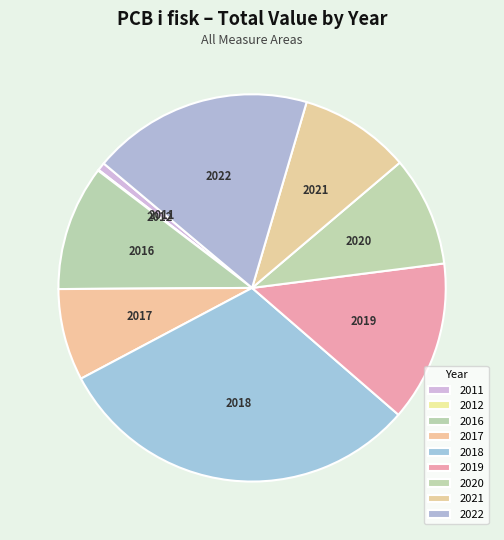

What is the ratio of the value at 2022 to the value at 2020?

2.0